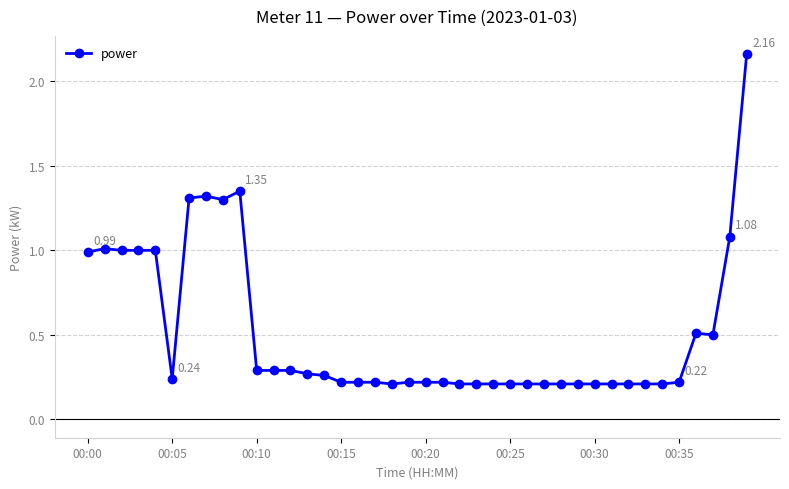

What is the average value?

0.5